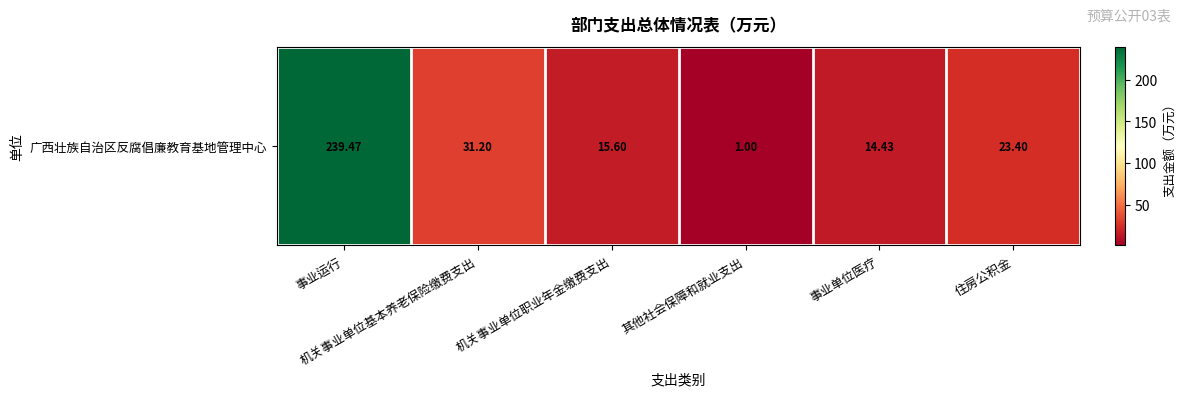

Between 事业单位医疗 and 其他社会保障和就业支出, which is larger?

事业单位医疗